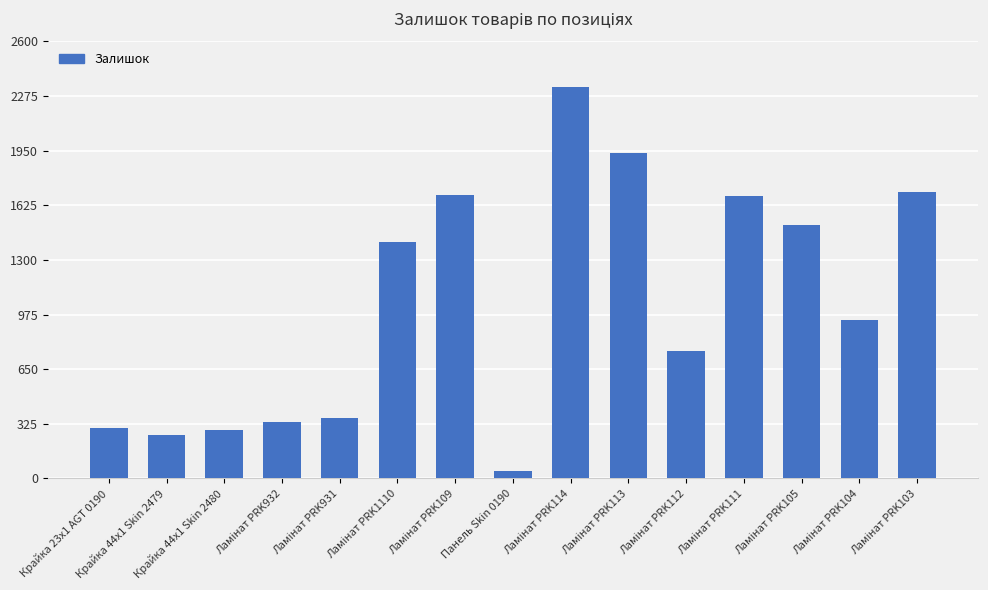

What is the greatest value displayed?

2329